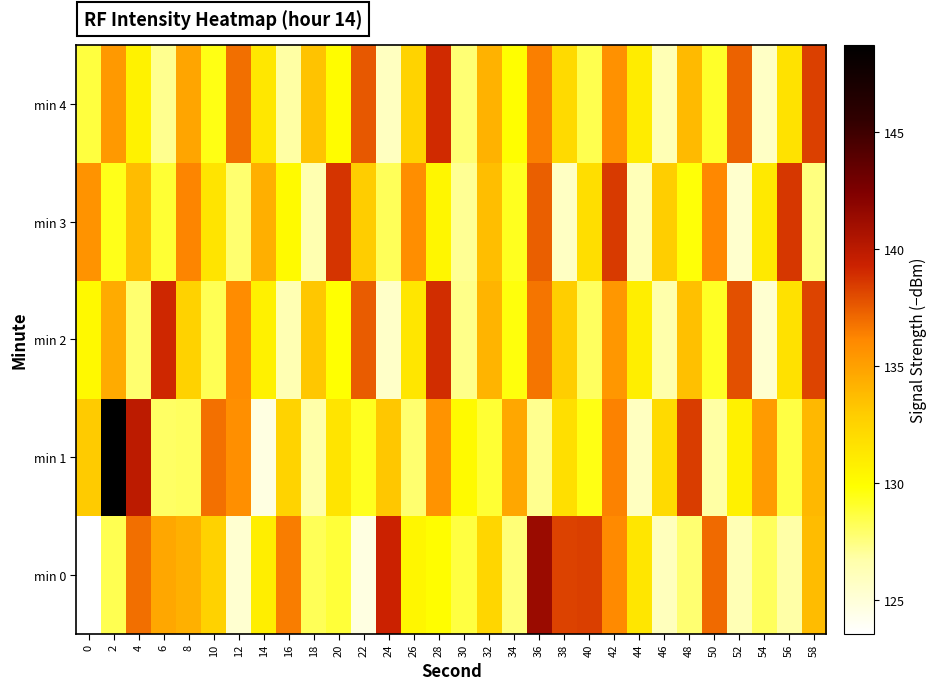

Reading right to left, transcribe all the data shown in this chart.

min 0: 58=133.7	56=126.8	54=128.2	52=126.3	50=137.0	48=127.8	46=126.1	44=131.4	42=136.0	40=138.4	38=138.3	36=141.3	34=127.7	32=132.3	30=128.6	28=130.0	26=130.4	24=139.3	22=124.7	20=128.8	18=128.2	16=136.4	14=130.9	12=125.3	10=132.6	8=134.2	6=134.7	4=136.9	2=128.4	0=123.6
min 1: 58=133.9	56=128.6	54=135.2	52=130.7	50=126.8	48=138.4	46=132.1	44=125.9	42=136.3	40=129.5	38=131.8	36=127.2	34=134.7	32=128.9	30=130.1	28=135.6	26=127.8	24=133.2	22=129.3	20=131.5	18=126.7	16=132.5	14=124.7	12=135.8	10=136.8	8=128.1	6=128.0	4=139.9	2=148.7	0=133.0
min 2: 58=138.2	56=131.7	54=125.3	52=137.8	50=129.2	48=133.5	46=126.7	44=130.9	42=135.4	40=128.1	38=132.8	36=136.7	34=129.6	32=134.1	30=127.3	28=138.9	26=131.4	24=125.6	22=137.5	20=129.8	18=133.2	16=126.4	14=130.7	12=135.9	10=128.3	8=132.6	6=139.1	4=127.8	2=134.5	0=130.2
min 3: 58=127.5	56=138.6	54=131.2	52=125.4	50=136.1	48=129.7	46=132.8	44=126.2	42=138.5	40=131.9	38=125.8	36=137.4	34=129.3	32=133.6	30=127.1	28=130.4	26=135.8	24=128.2	22=132.9	20=138.7	18=126.5	16=130.1	14=134.3	12=127.8	10=131.5	8=136.2	6=128.9	4=133.7	2=129.4	0=135.6
min 4: 58=138.3	56=131.6	54=125.7	52=137.3	50=129.1	48=133.8	46=126.3	44=131.0	42=135.7	40=128.4	38=132.1	36=136.4	34=129.9	32=134.2	30=127.7	28=139.0	26=132.5	24=125.9	22=137.6	20=130.0	18=133.4	16=126.8	14=131.3	12=136.9	10=129.5	8=134.8	6=127.2	4=130.6	2=135.3	0=128.7